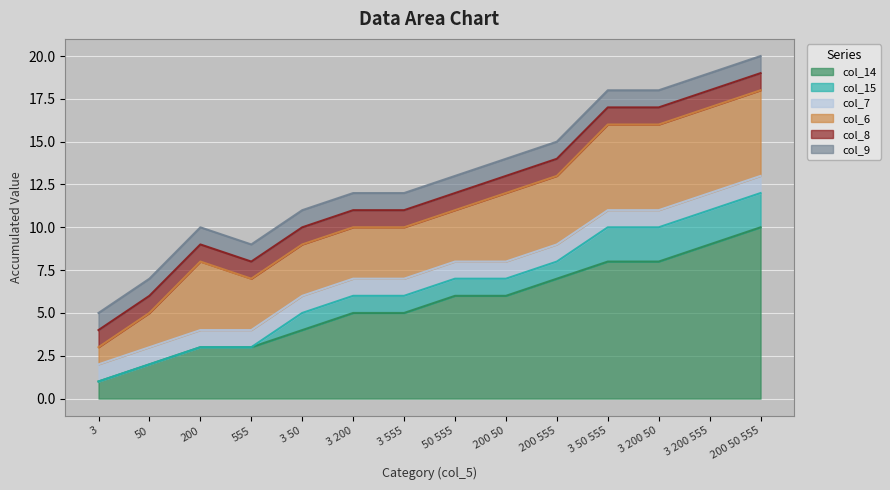

True or false: col_9 and col_15 cross at least once.

False